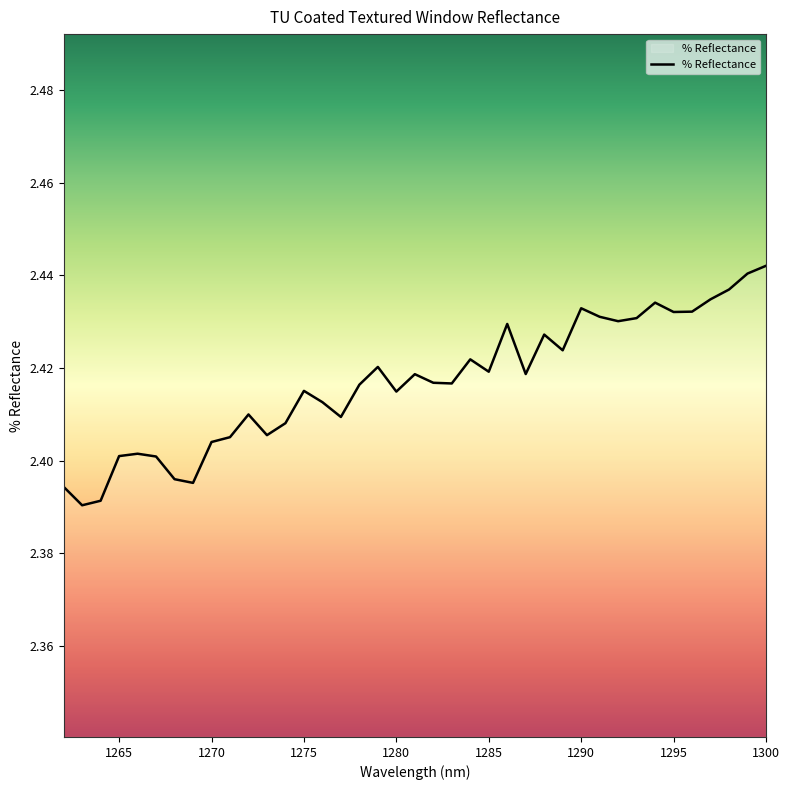

What is the ratio of the value at 1279 to the value at 1272?

1.0